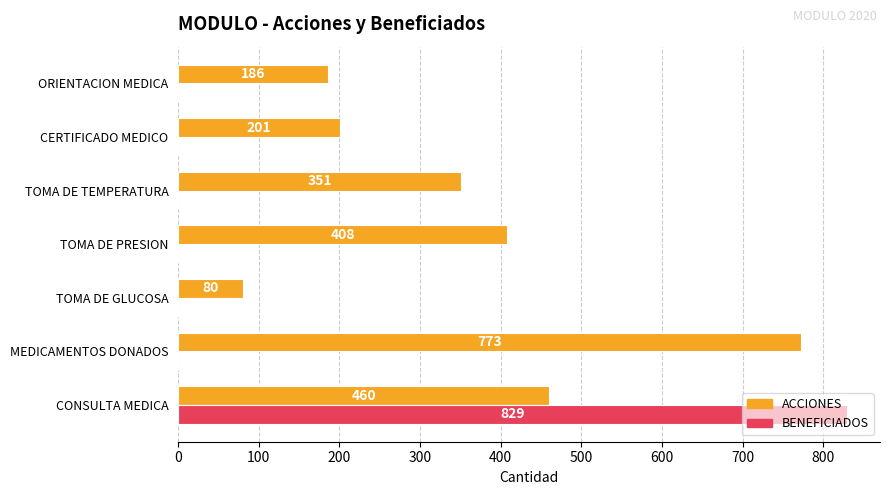

Between CONSULTA MEDICA and TOMA DE GLUCOSA, which series saw the biggest shift?

BENEFICIADOS